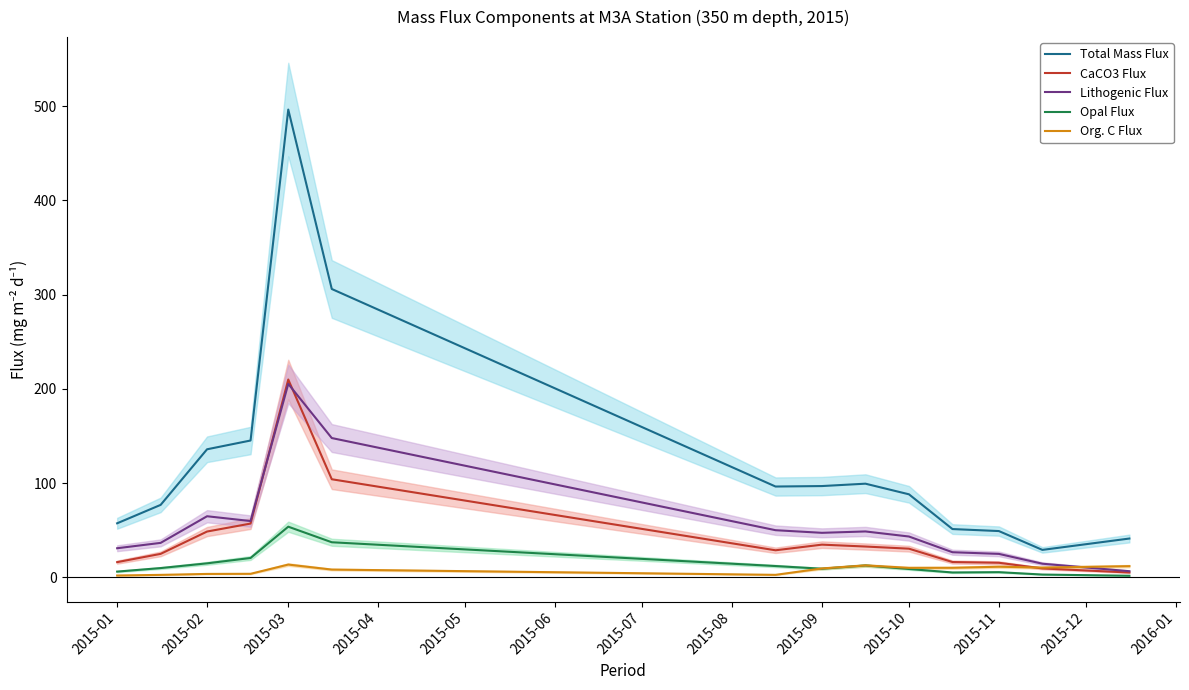

What is the value of the Opal Flux point at the 1st from the left?

6.2